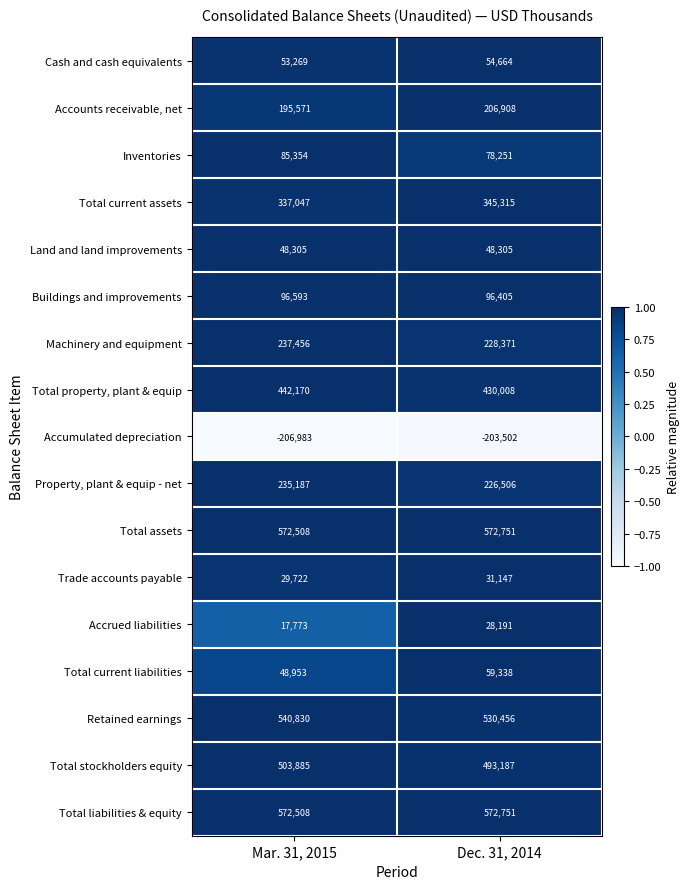

At which label does Cash and cash equivalents reach its minimum?

Mar. 31, 2015